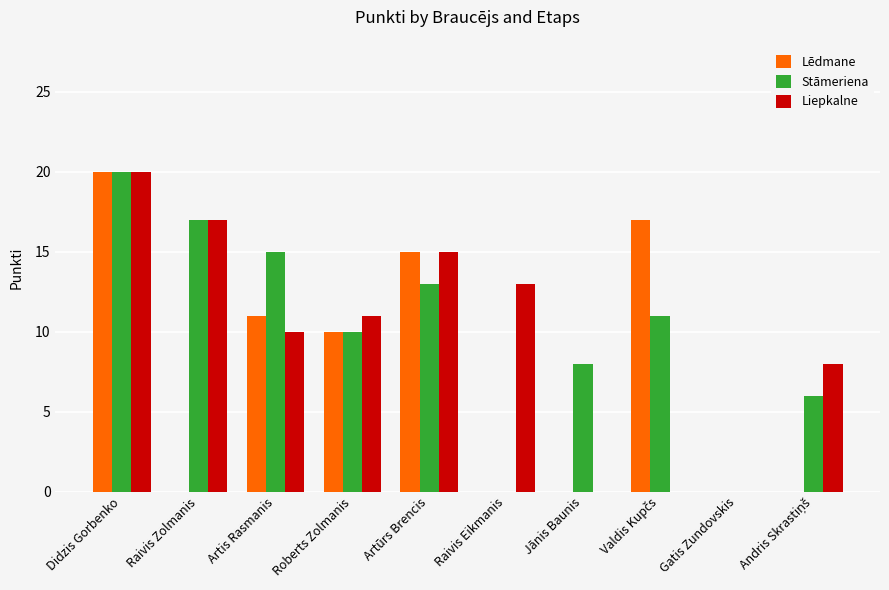

What is the total value across all series at Raivis Eikmanis?

13